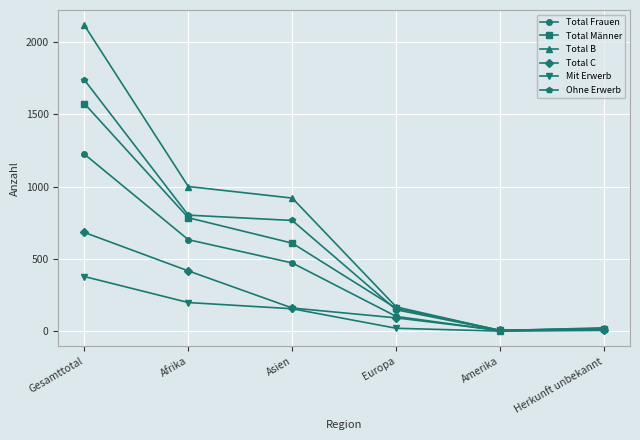

What is the spread (max minus min) of values at Asien?

766